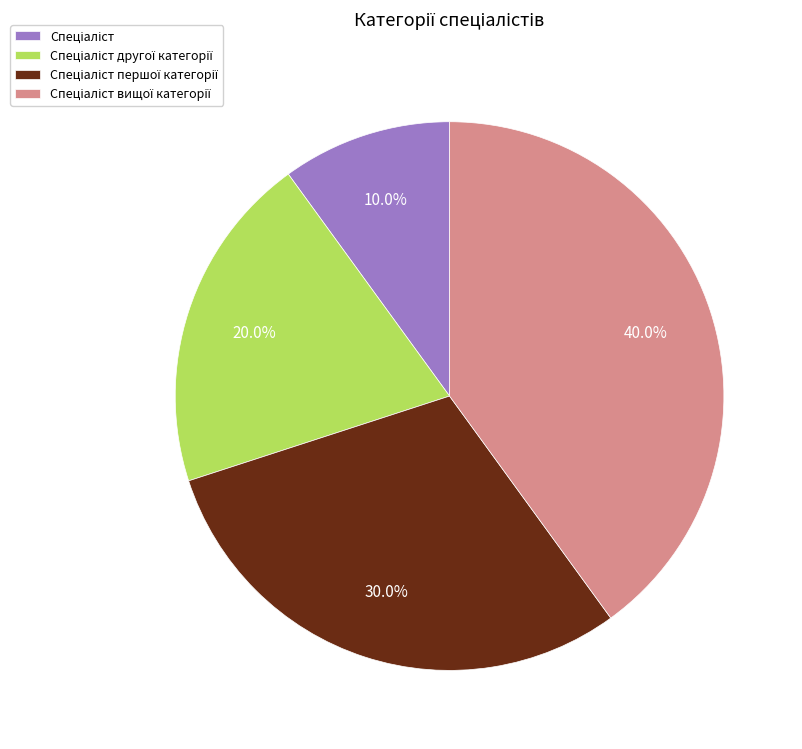

Is there any slice that represents more than half of the pie?

No